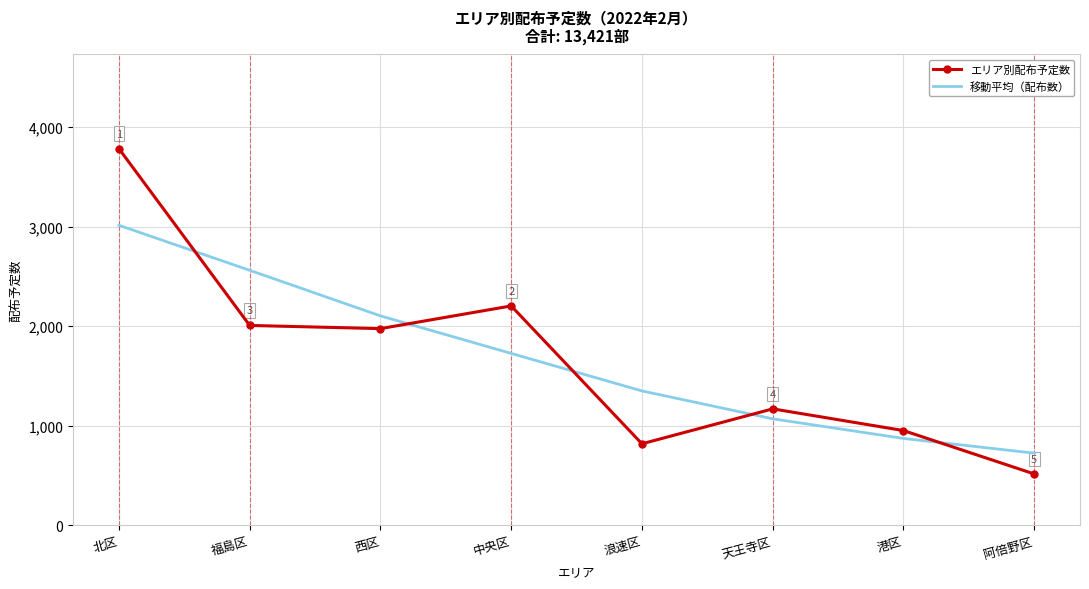

What is the greatest value displayed?

3783